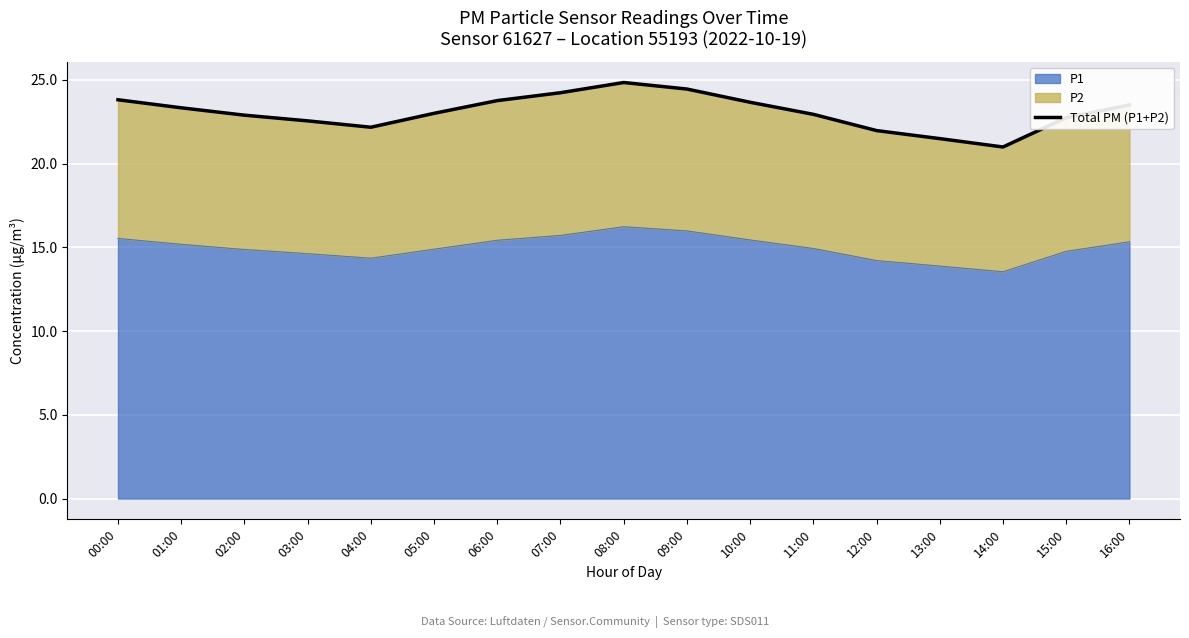

What is the difference between the maximum and second lowest values?

3.3